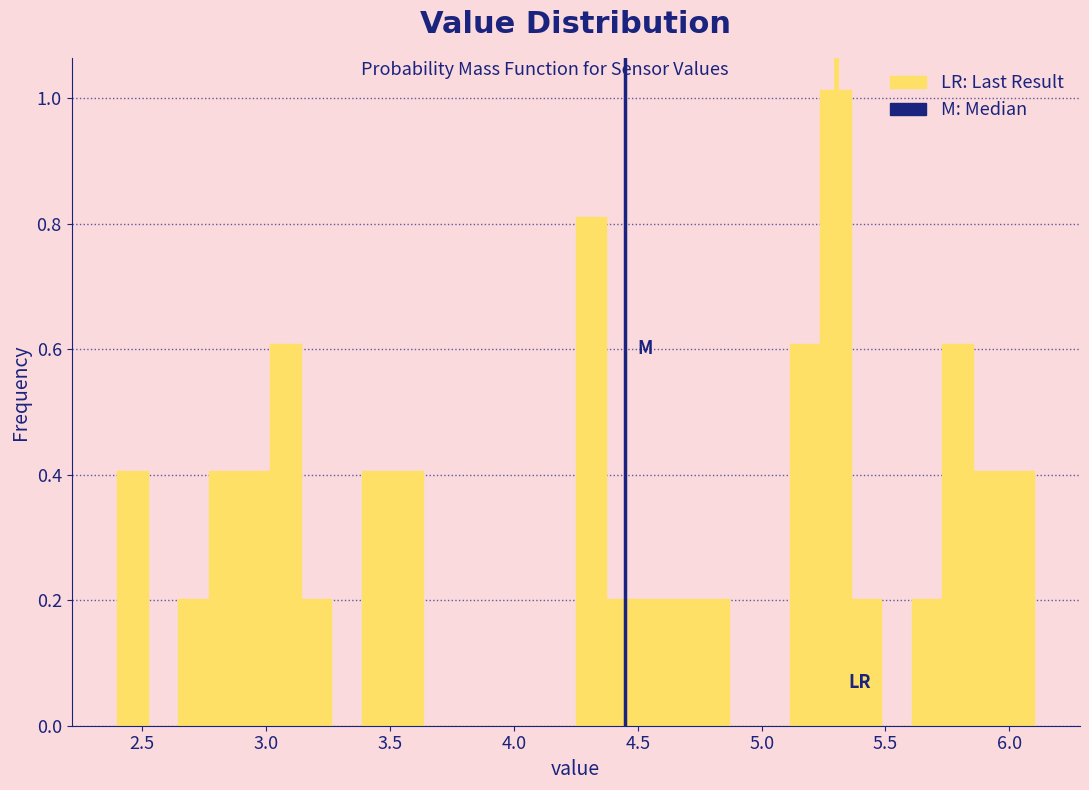

Around what value on the x-axis is the tallest bar? Give the approximate position of its centre, as read against the axis.

5.30